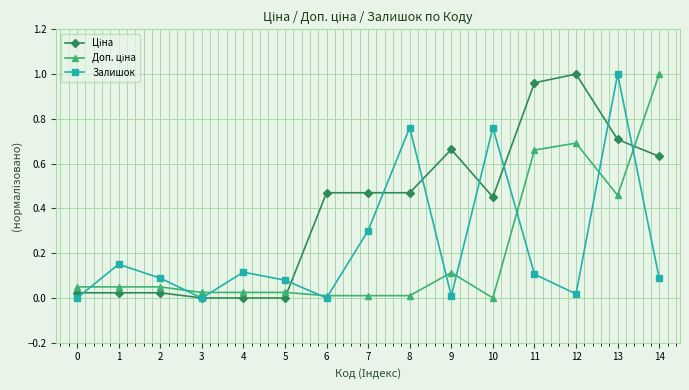

Is it true that Залишок equals 0.2 at 2?

False